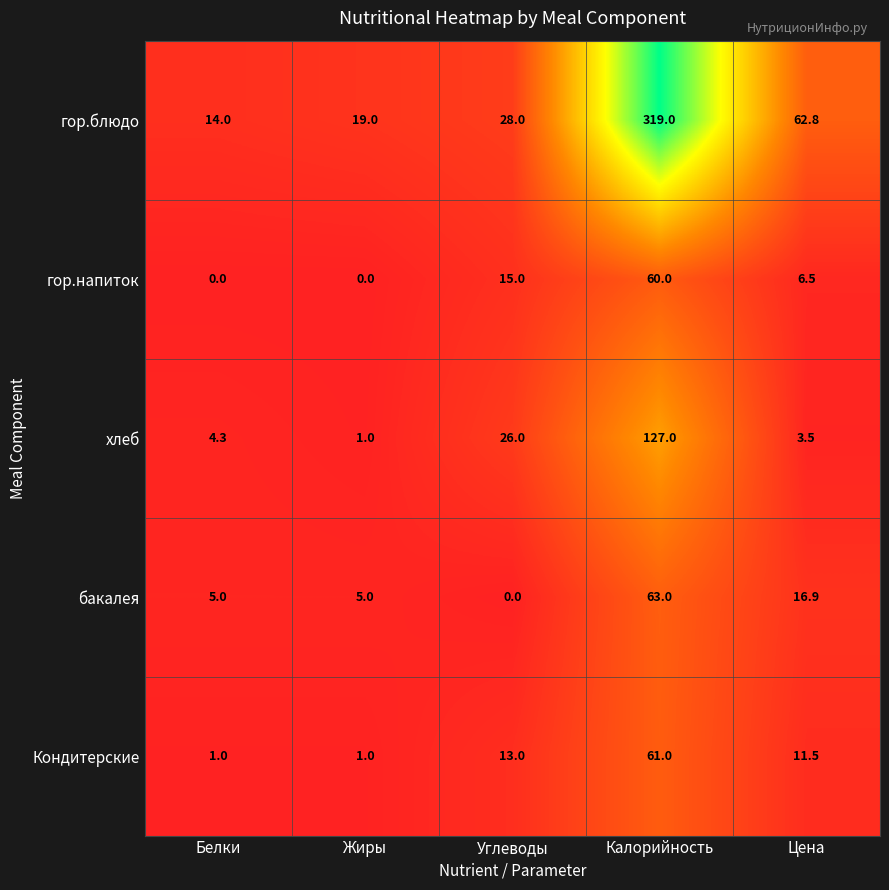

Reading right to left, what are all the values shown in this chart?

гор.блюдо: Цена=62.8	Калорийность=319.0	Углеводы=28.0	Жиры=19.0	Белки=14.0
гор.напиток: Цена=6.5	Калорийность=60.0	Углеводы=15.0	Жиры=0.0	Белки=0.0
хлеб: Цена=3.5	Калорийность=127.0	Углеводы=26.0	Жиры=1.0	Белки=4.3
бакалея: Цена=16.9	Калорийность=63.0	Углеводы=0.0	Жиры=5.0	Белки=5.0
Кондитерские: Цена=11.5	Калорийность=61.0	Углеводы=13.0	Жиры=1.0	Белки=1.0